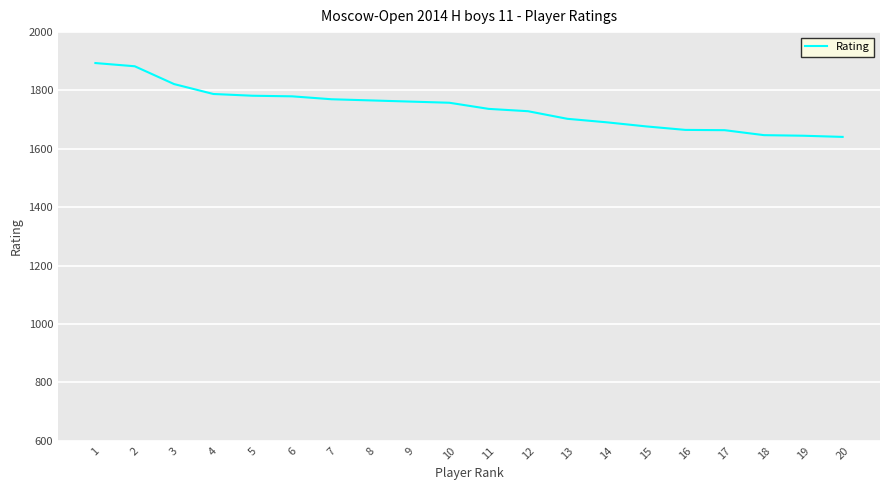

Does the chart display data point markers on the line(s)?

No